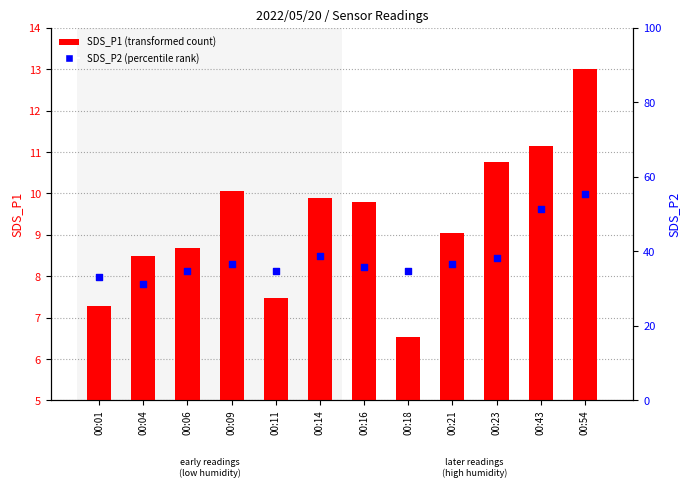

Which series reaches the maximum Y coordinate?

SDS_P2